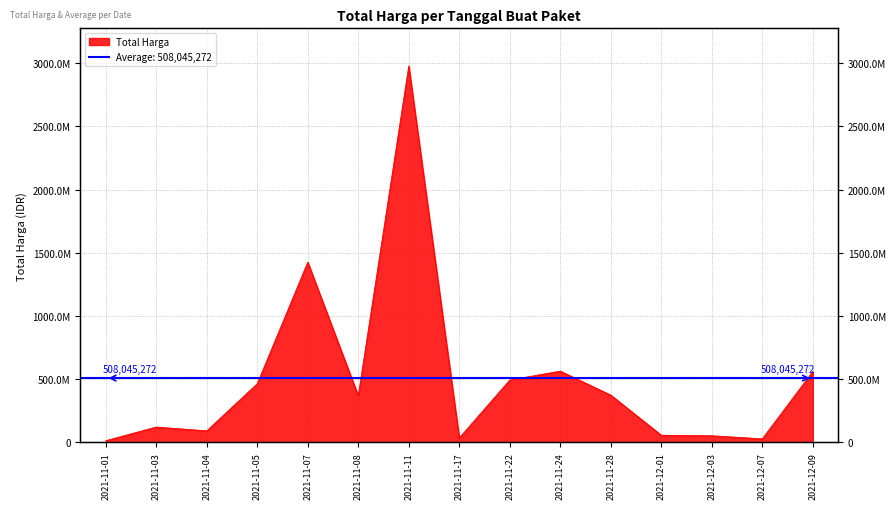

Between 2021-11-11 and 2021-11-08, which is larger?

2021-11-11